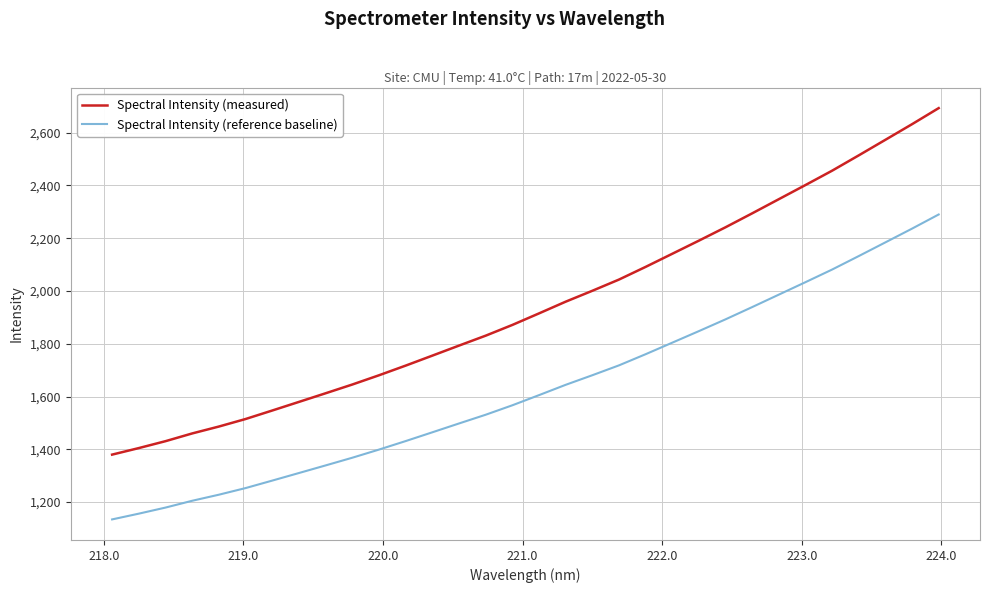

List the series in order of their peak value, lowest first.

Spectral Intensity (reference baseline), Spectral Intensity (measured)